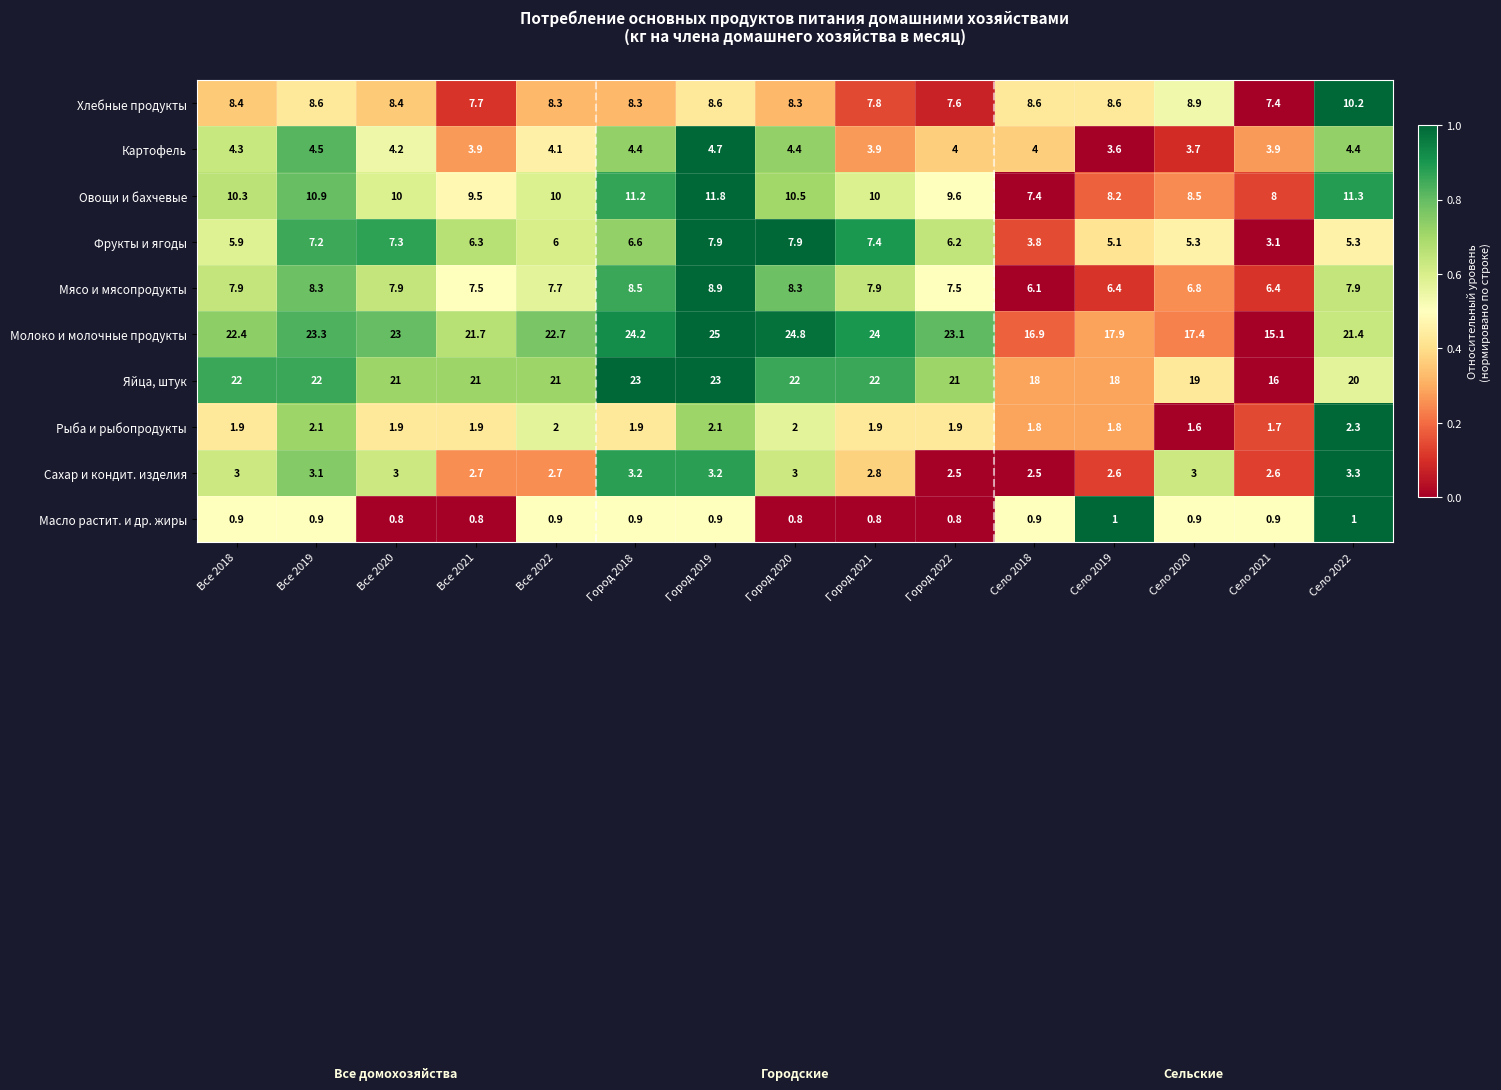

At which label does Рыба и рыбопродукты reach its minimum?

Село 2020